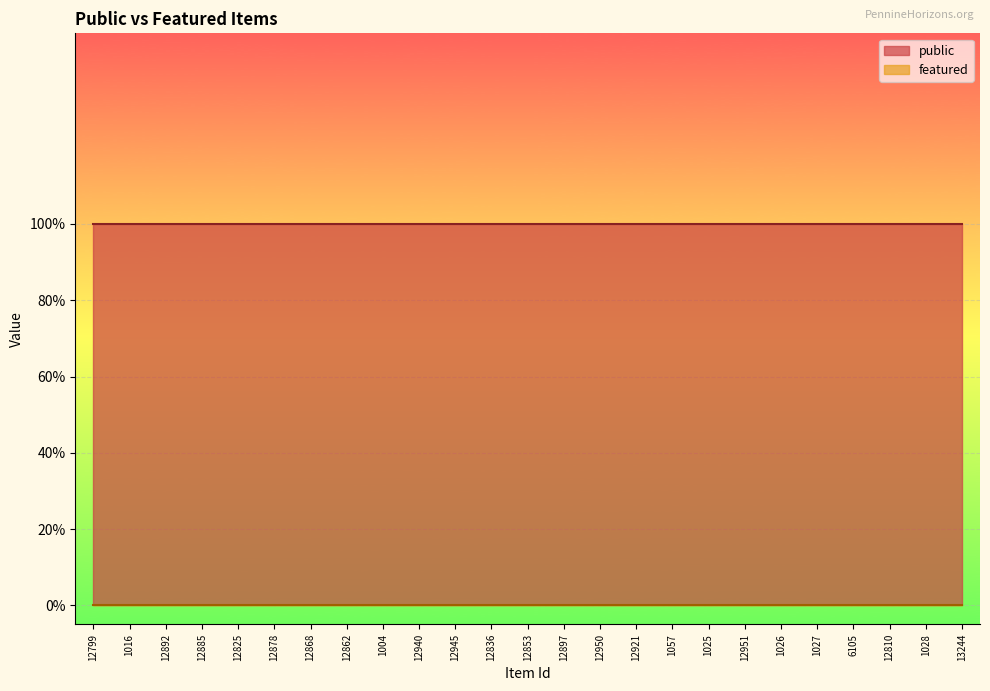

True or false: public and featured intersect in this chart.

False